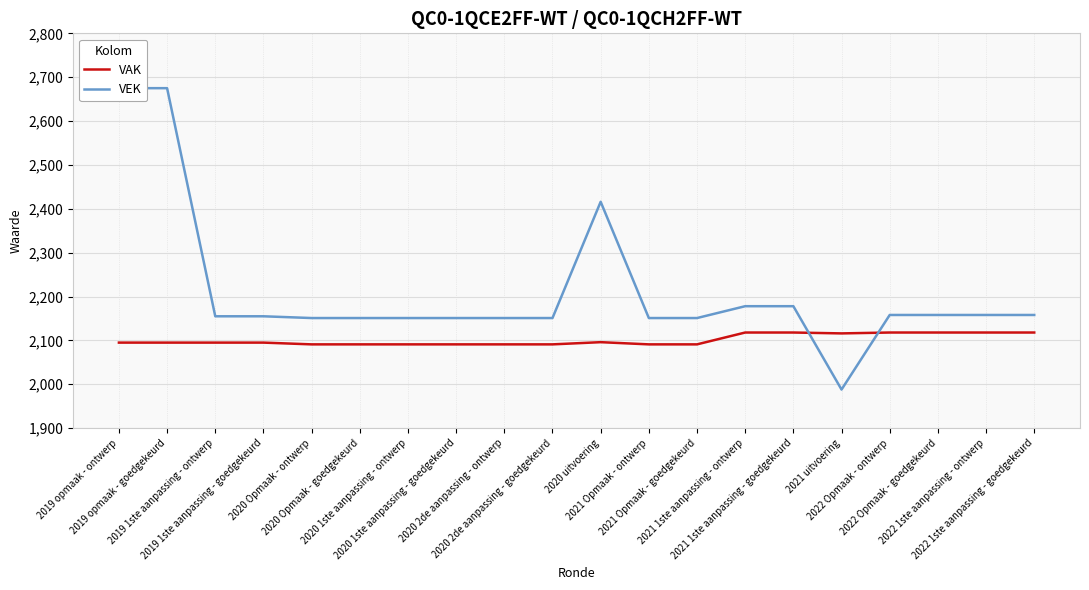

What is the sum of the VEK values at 2020 Opmaak - goedgekeurd and 2021 1ste aanpassing - ontwerp?

4329